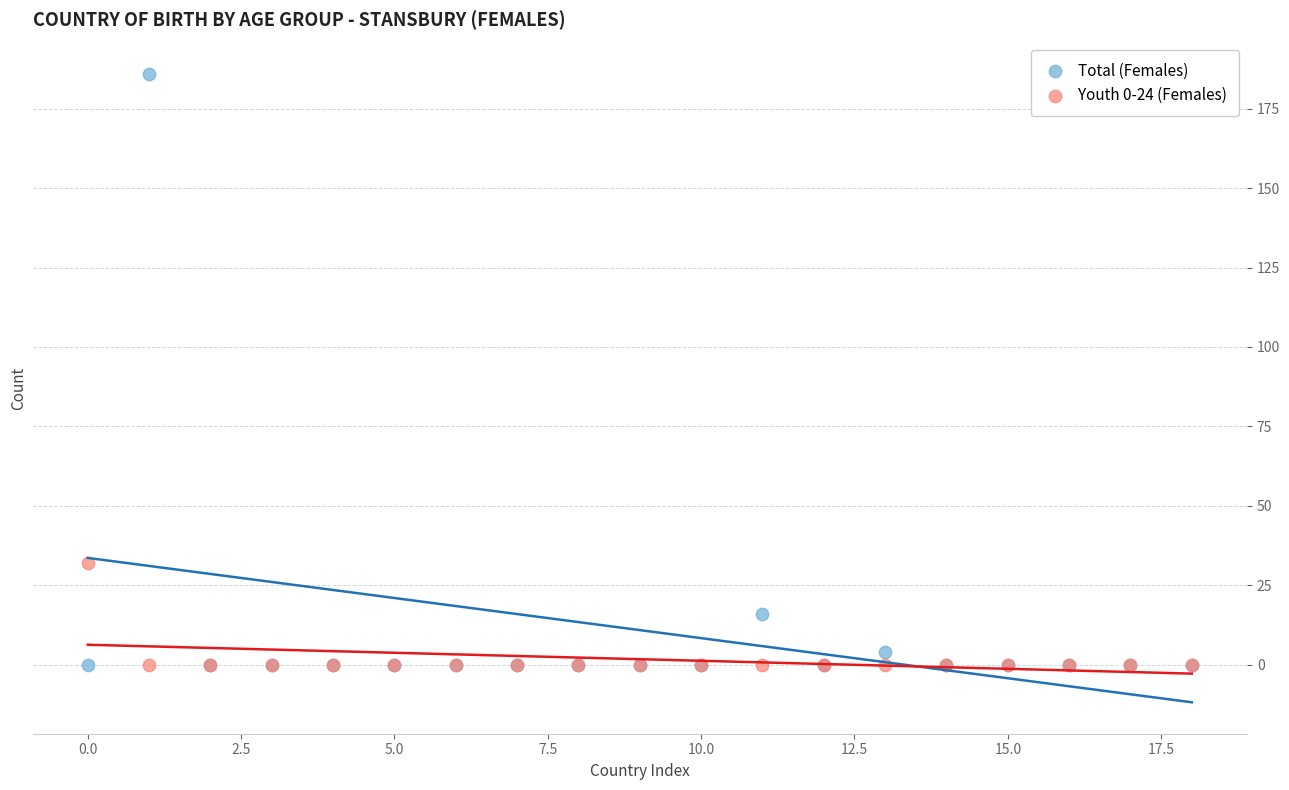

Which series reaches the maximum Y coordinate?

Total (Females)